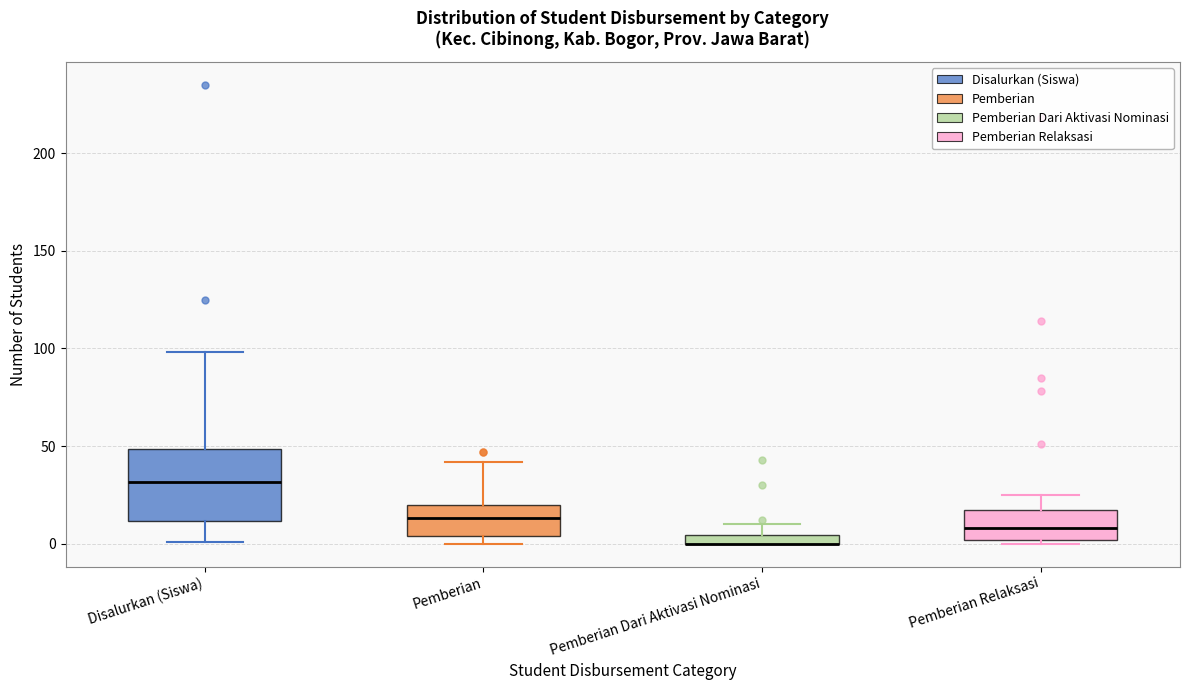

Which box is the tallest, from its lower edge to its upper edge?

Disalurkan (Siswa)